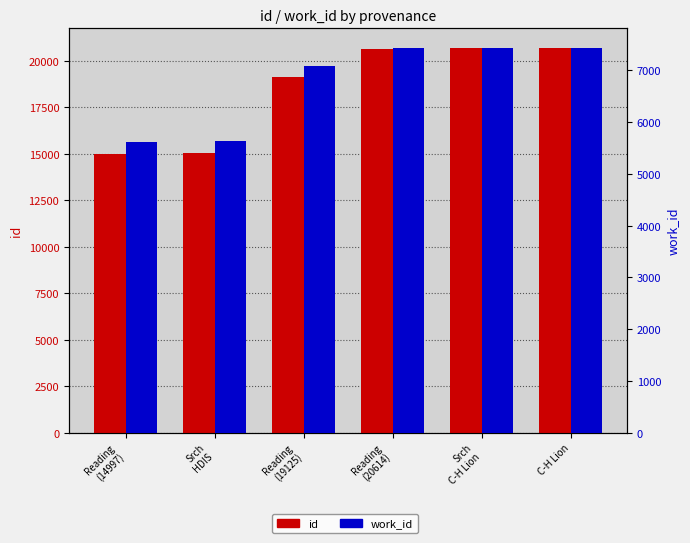

Rank the series by their average value, from highest to lowest.

id, work_id